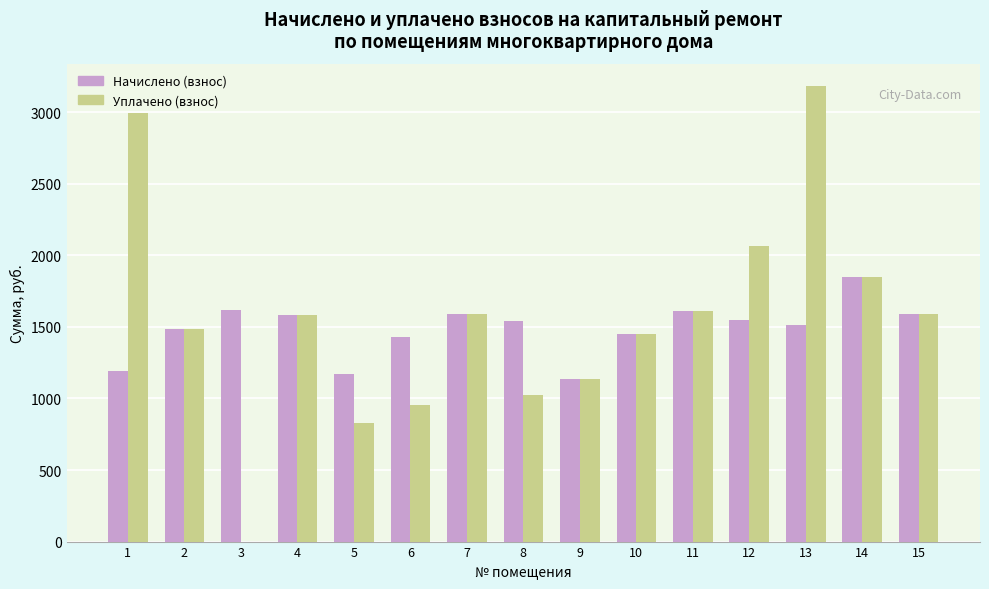

What is the maximum value shown in the chart?

3179.9